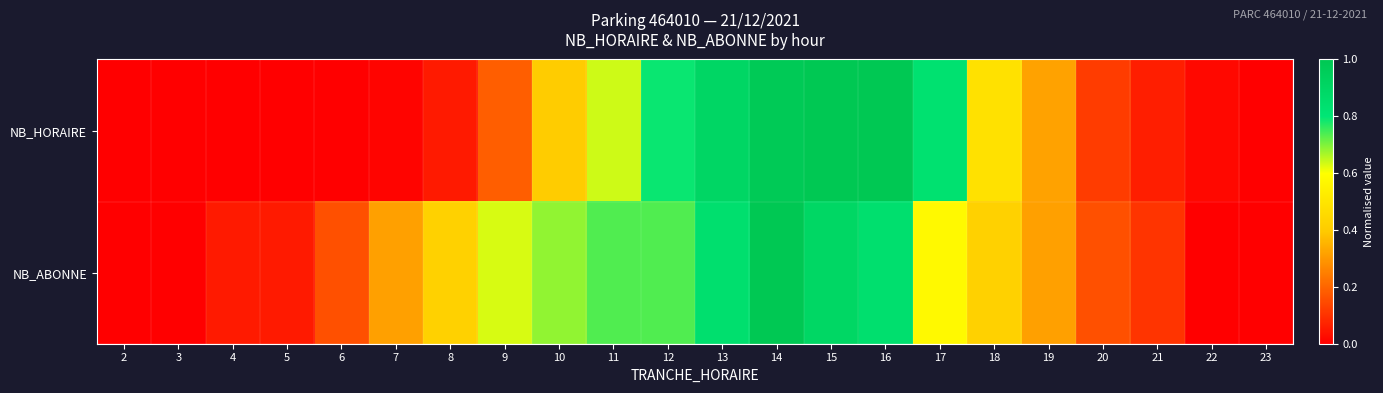

Which series has the widest spread of values?

NB_HORAIRE